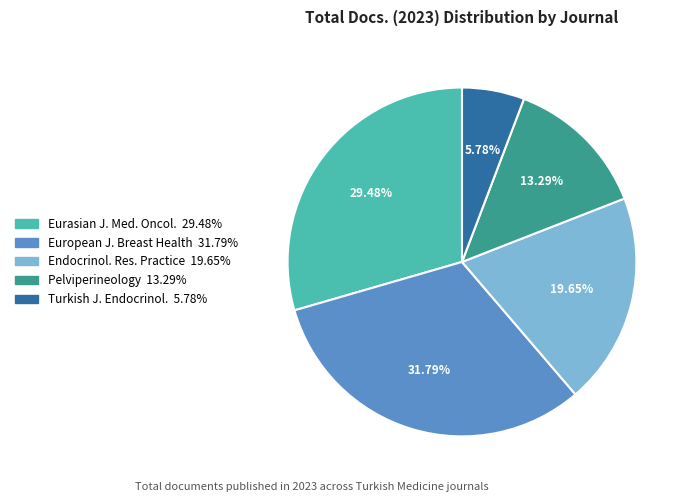

To the nearest percent, what is the difference between the largest and smallest slice percentages?

26%